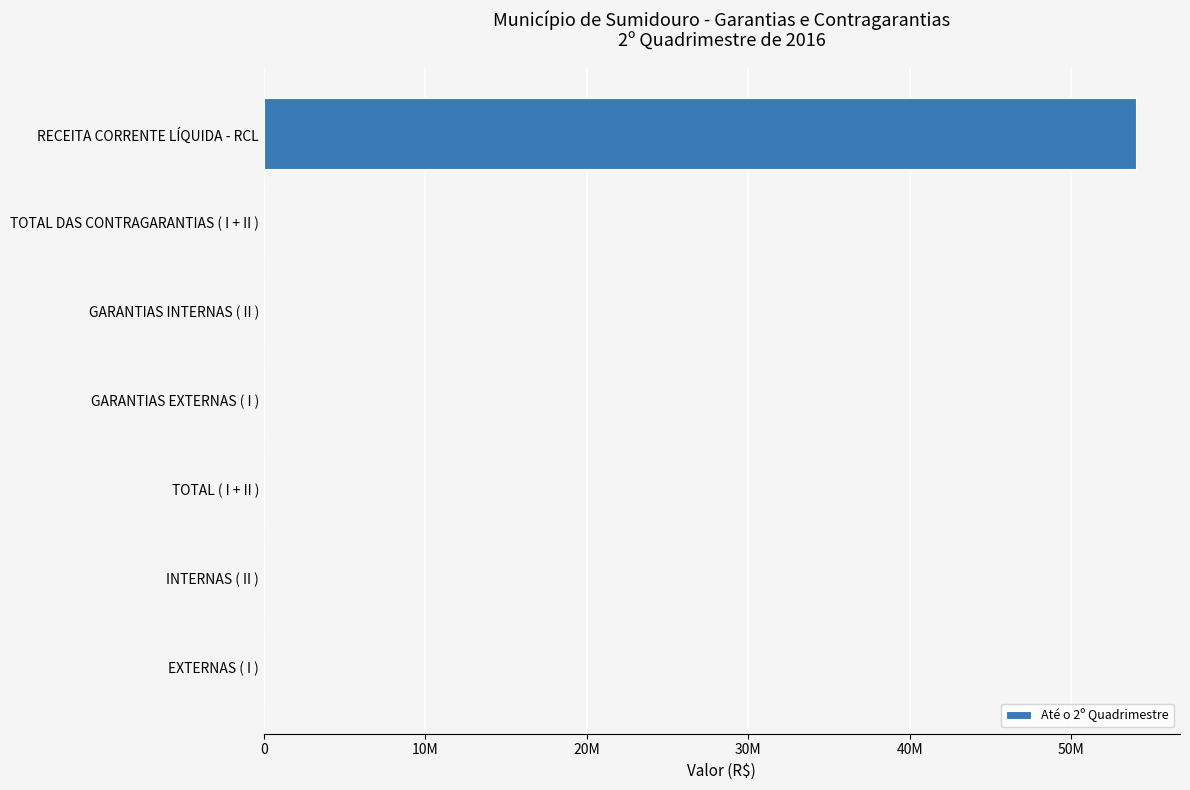

What is the average value?

7716739.3